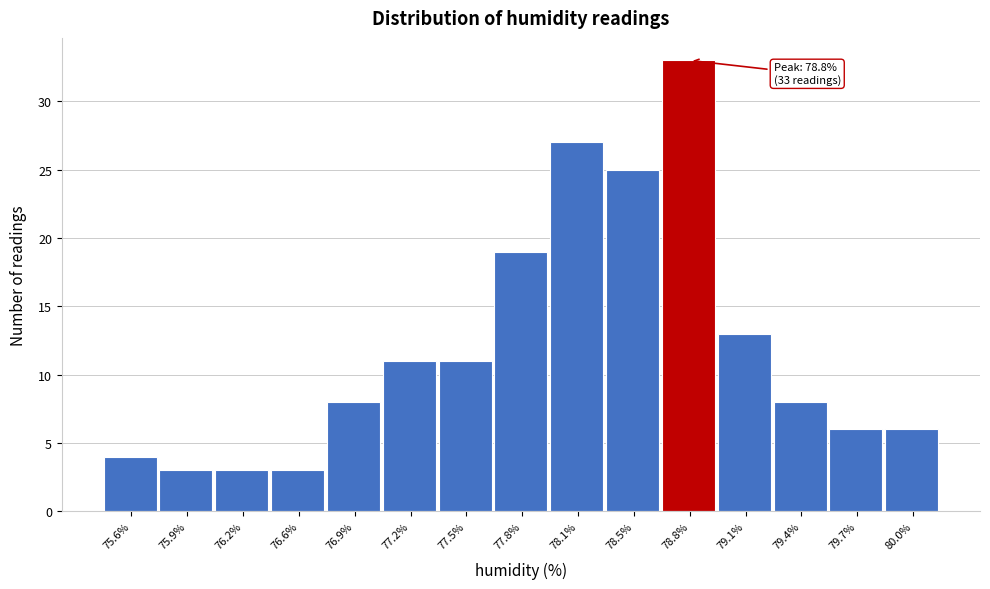

Which range on the x-axis has the tallest bar?

78.60 to 78.95